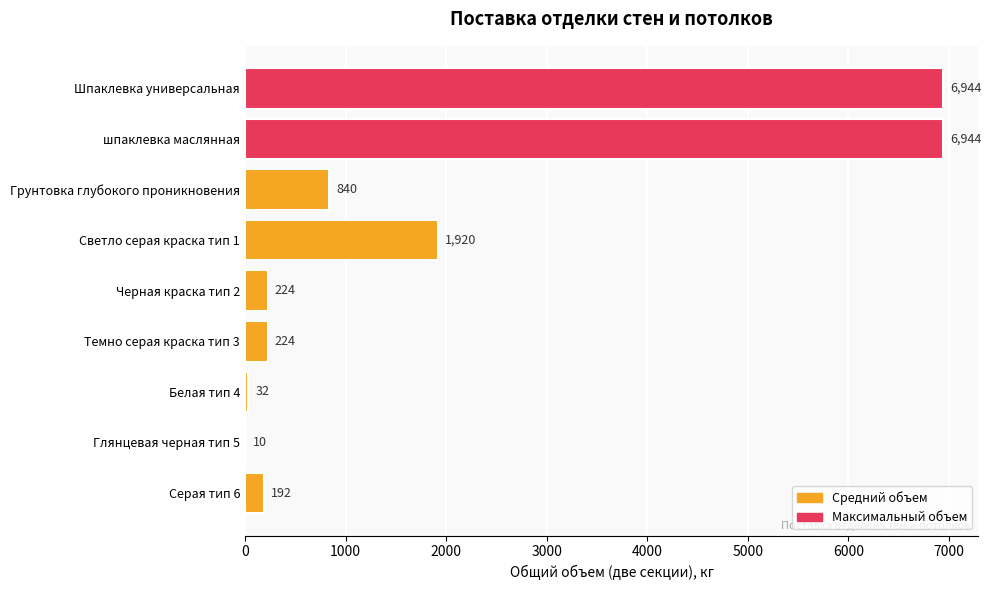

What is the approximate value at шпаклевка маслянная, to the nearest 50?

6950